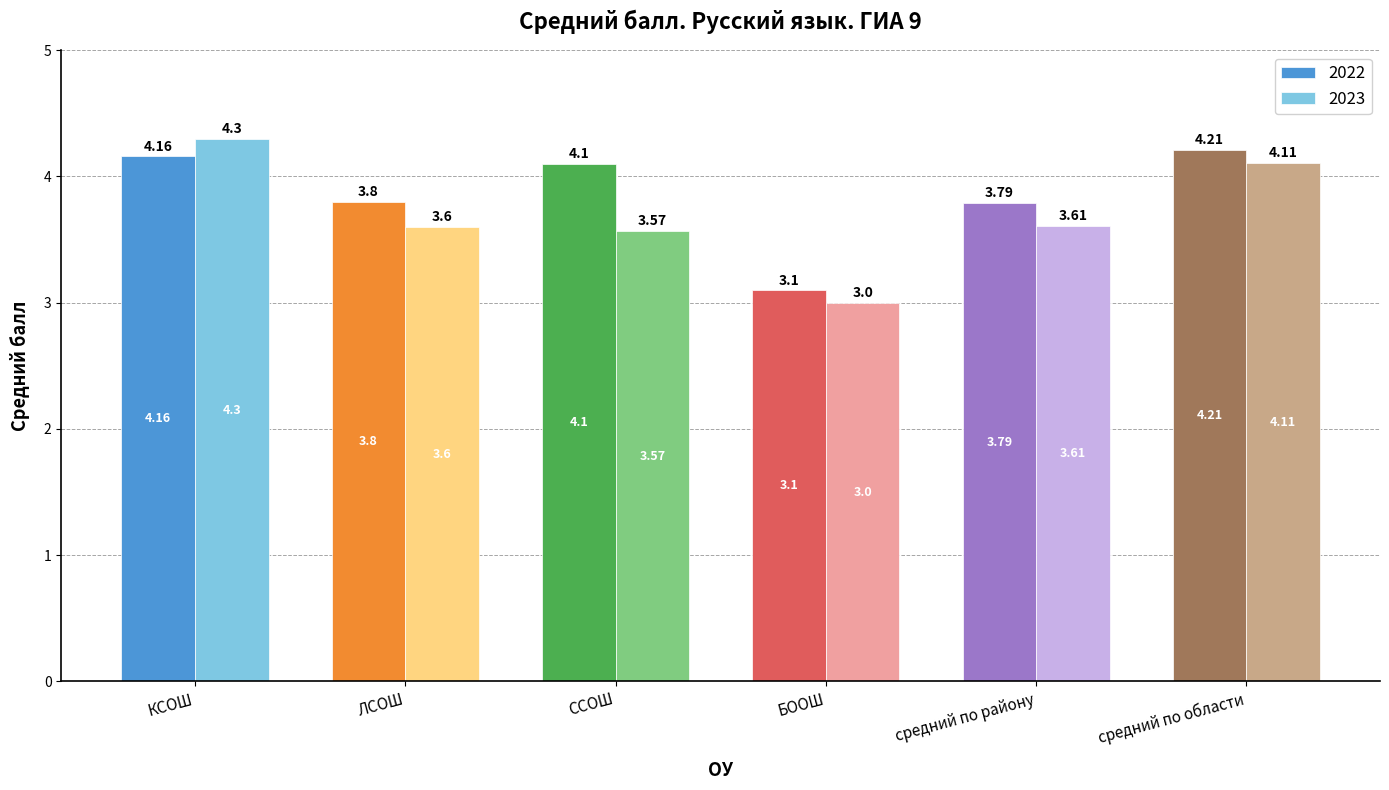

Which series has the largest total across all categories?

2022